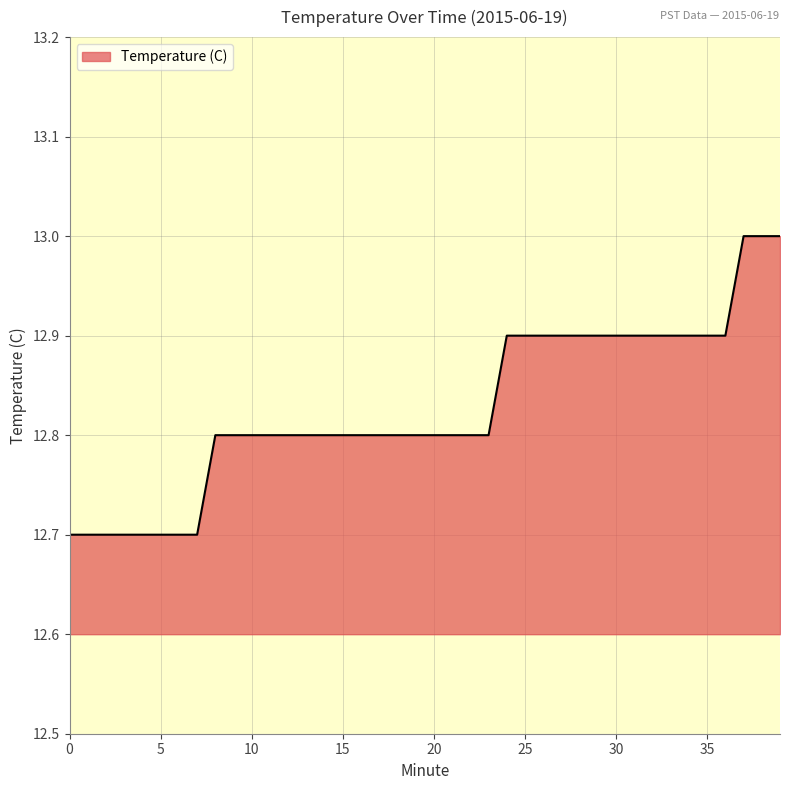

What is the difference between the maximum and minimum values?

0.3